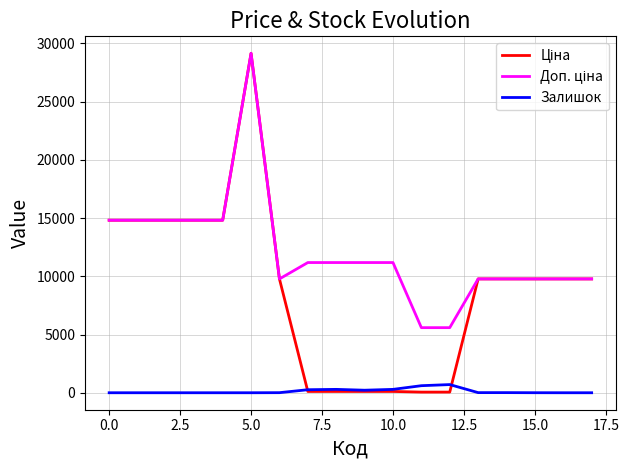

What is the highest value of the Залишок series?

702.0